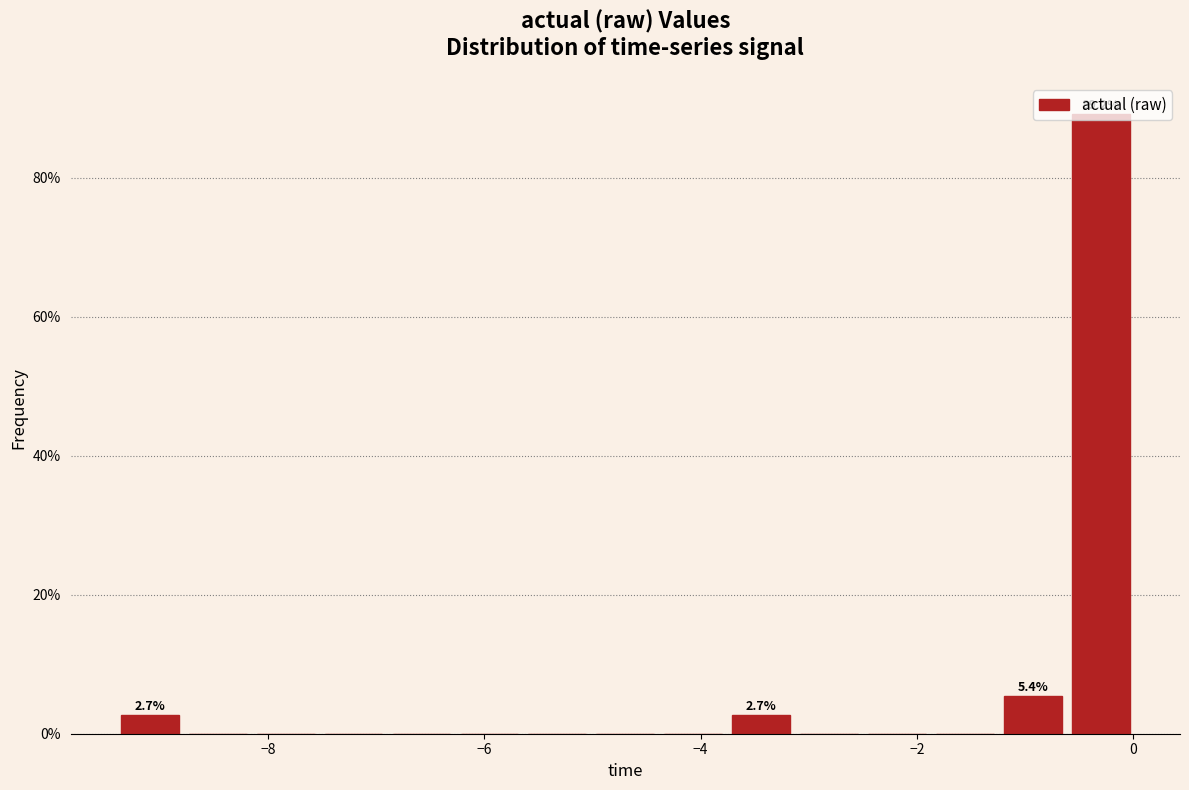

Read against the x-axis, roughly where is the centre of the tallest bar?

-0.2